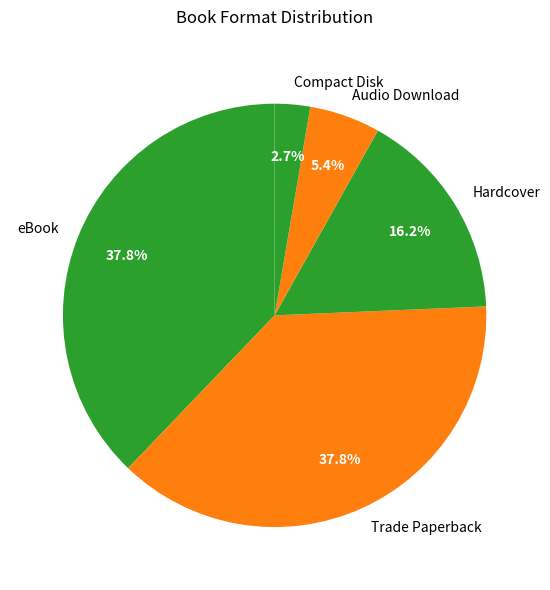

What is the smallest slice in the pie chart?

Compact Disk